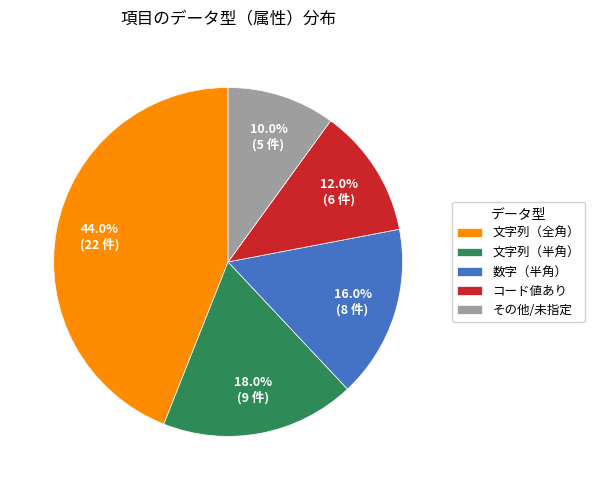

How many slices are in this pie chart?

5